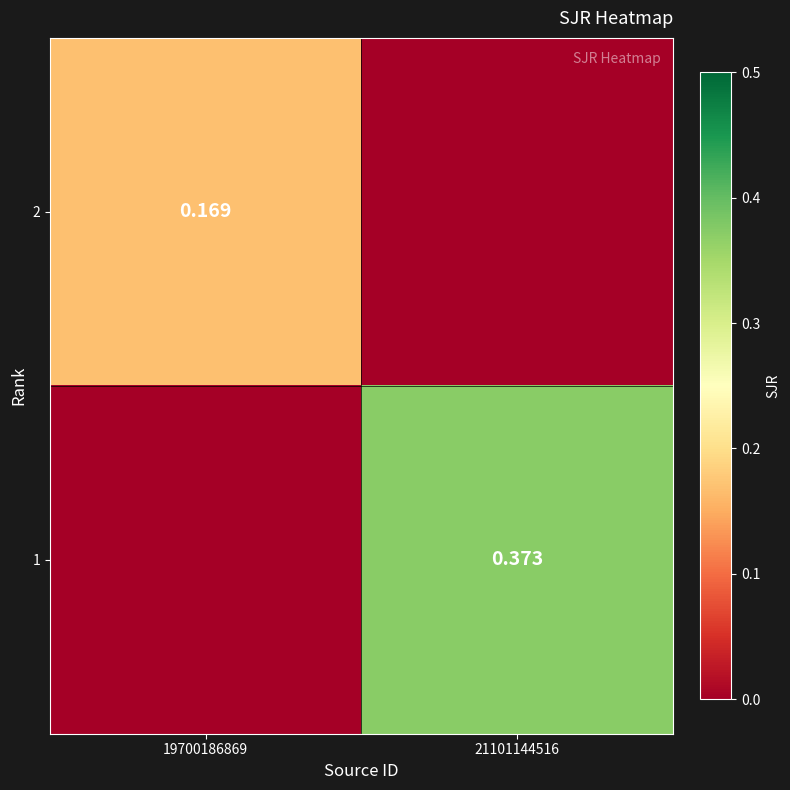

Is the value of 1 at 19700186869 greater than the value of 2 at 19700186869?

No